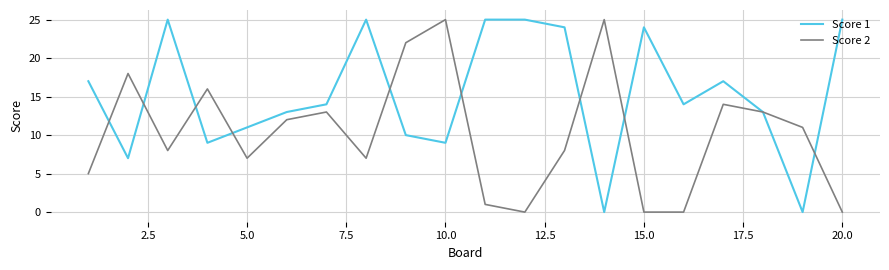

List the series in order of their overall mean, highest first.

Score 1, Score 2